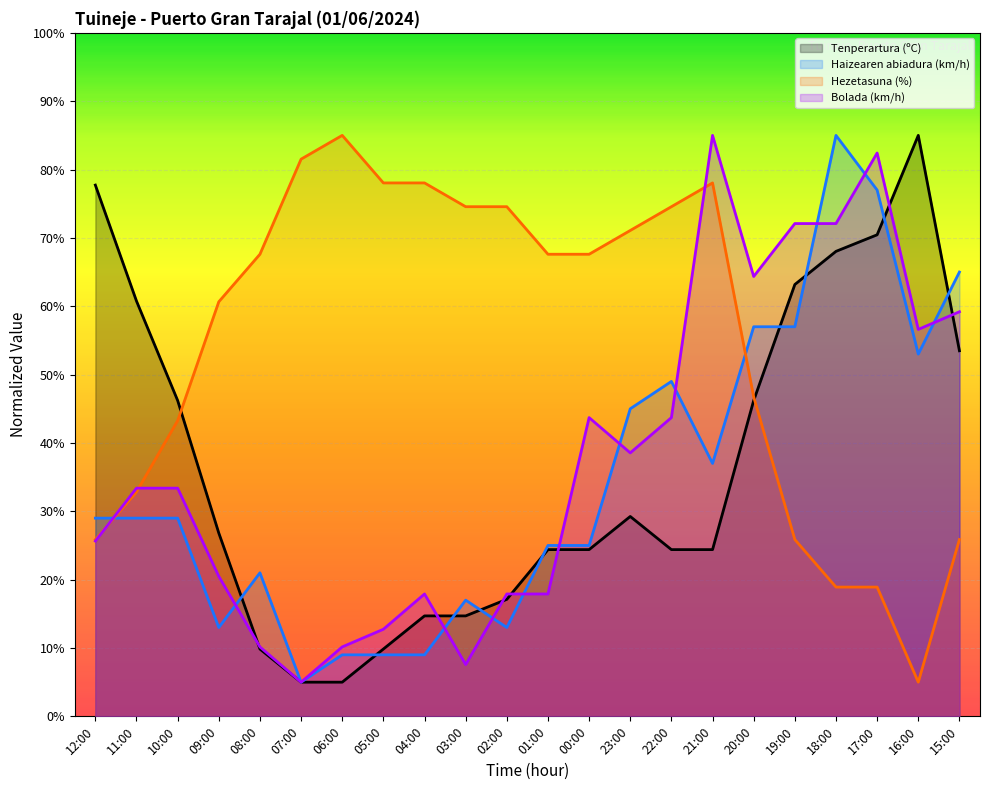

How many lines are shown in the chart?

4